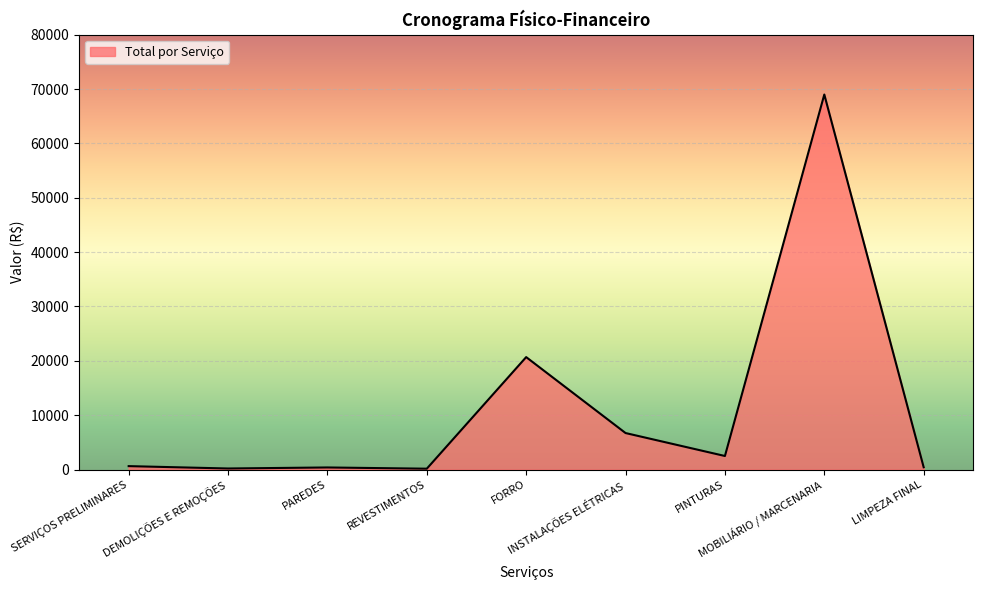

What is the change in value from FORRO to MOBILIÁRIO / MARCENARIA?

+48304.8